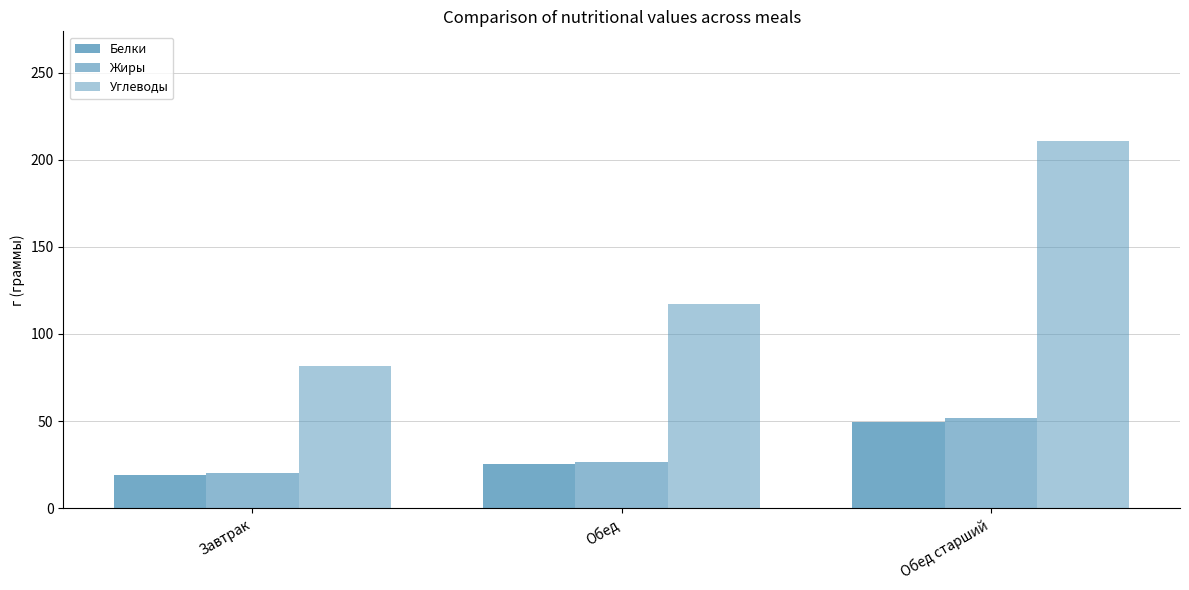

What is the average value of the Белки series?

31.4